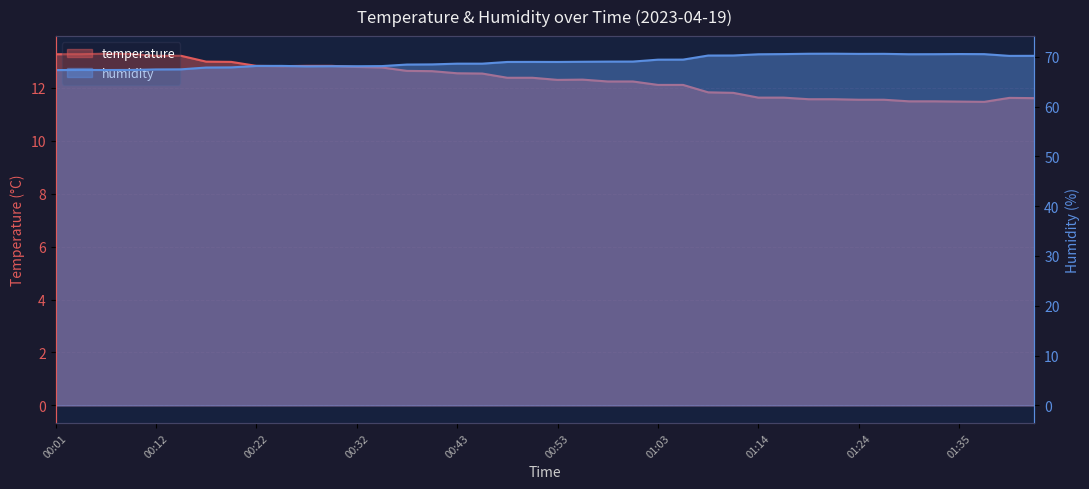

At how many categories does at least one series exceed 56?

40